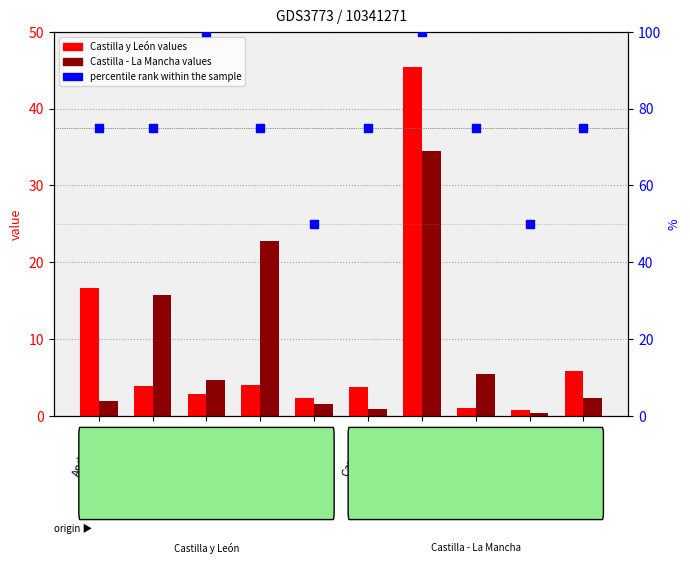

Which series contains the highest Y value?

percentile rank within the sample